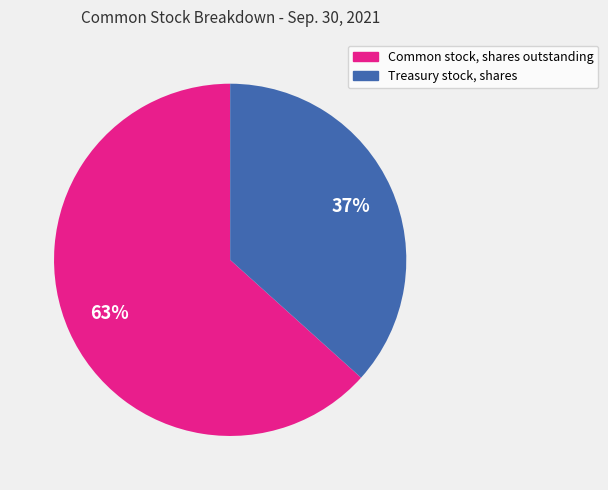

Count the number of slices in the pie.

2